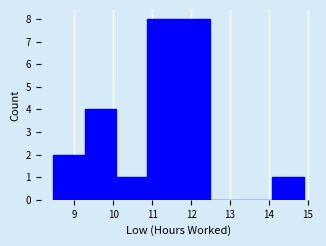

Reading left to right, transcribe this chart: for each bar, give the range it covers on the x-axis and its height. Neither the bar edges nor the heights are printed on the chart, so give them approximately, as read against the axes.

8.5 to 9.3: 2
9.3 to 10.1: 4
10.1 to 10.9: 1
10.9 to 11.7: 8
11.7 to 12.5: 8
12.5 to 13.3: 0
13.3 to 14.1: 0
14.1 to 14.9: 1